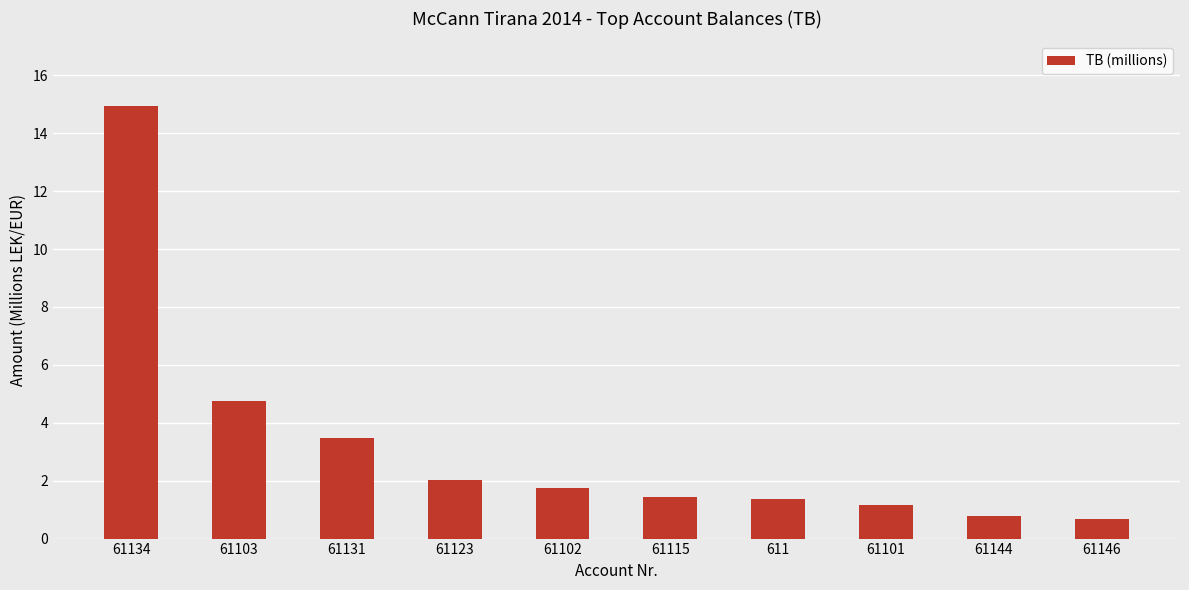

How many distinct data groups are displayed?

1